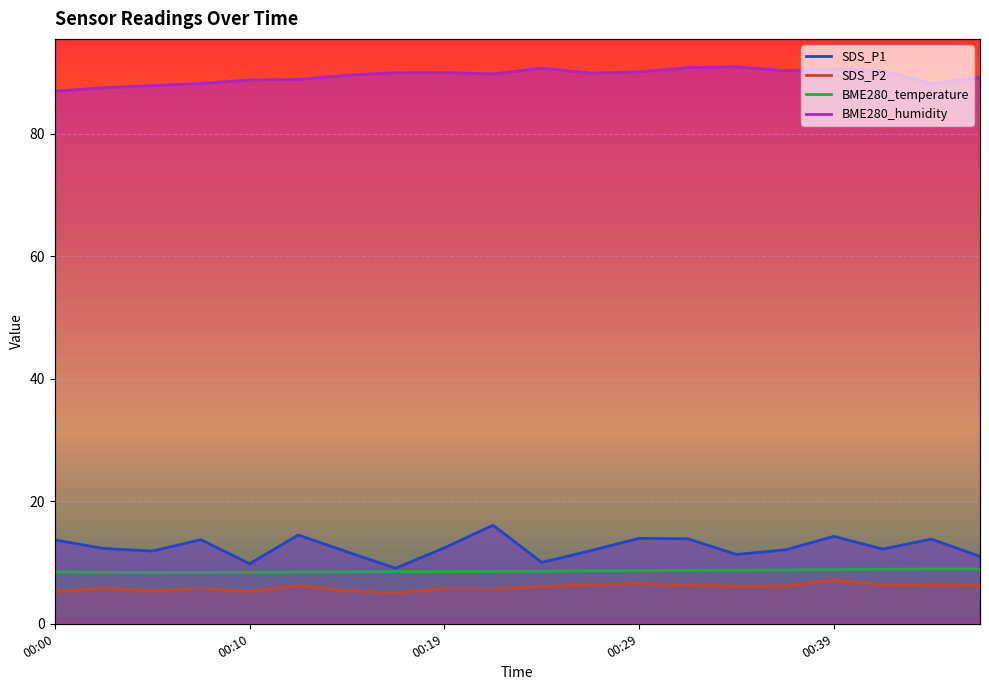

Reading left to right, list all the values displayed in this chart.

SDS_P1: 00:00=13.7	00:02=12.3	00:05=11.9	00:07=13.7	00:10=9.8	00:12=14.5	00:15=11.8	00:17=9.1	00:19=12.4	00:22=16.1	00:24=10.0	00:27=11.9	00:29=13.9	00:32=13.9	00:34=11.3	00:37=12.1	00:39=14.3	00:42=12.2	00:44=13.8	00:46=11.0
SDS_P2: 00:00=5.3	00:02=5.8	00:05=5.4	00:07=5.8	00:10=5.3	00:12=6.2	00:15=5.4	00:17=5.1	00:19=5.8	00:22=5.8	00:24=6.1	00:27=6.5	00:29=6.6	00:32=6.3	00:34=6.1	00:37=6.2	00:39=7.1	00:42=6.4	00:44=6.3	00:46=6.3
BME280_temperature: 00:00=8.5	00:02=8.4	00:05=8.4	00:07=8.4	00:10=8.4	00:12=8.4	00:15=8.5	00:17=8.5	00:19=8.5	00:22=8.6	00:24=8.6	00:27=8.6	00:29=8.7	00:32=8.7	00:34=8.7	00:37=8.8	00:39=8.9	00:42=8.9	00:44=8.9	00:46=9.0
BME280_humidity: 00:00=87.0	00:02=87.5	00:05=87.9	00:07=88.2	00:10=88.8	00:12=88.9	00:15=89.6	00:17=90.0	00:19=90.0	00:22=89.8	00:24=90.7	00:27=89.9	00:29=90.1	00:32=90.8	00:34=91.0	00:37=90.3	00:39=90.6	00:42=90.3	00:44=88.2	00:46=89.2